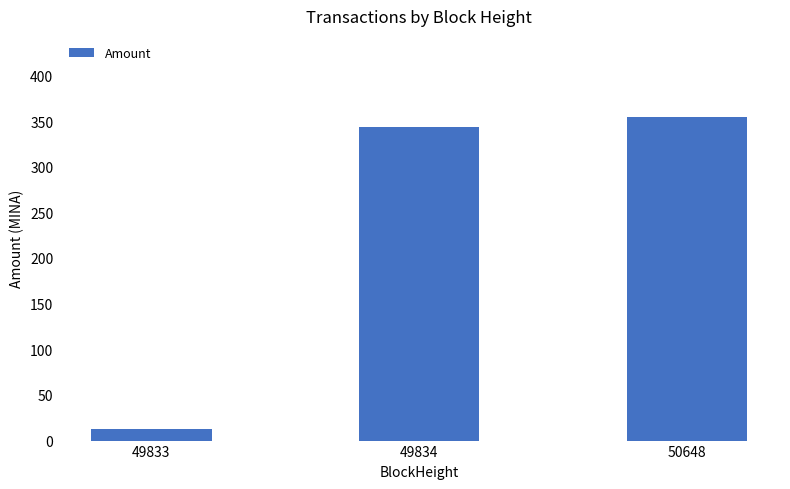

Rank the categories by value from highest to lowest.

50648, 49834, 49833